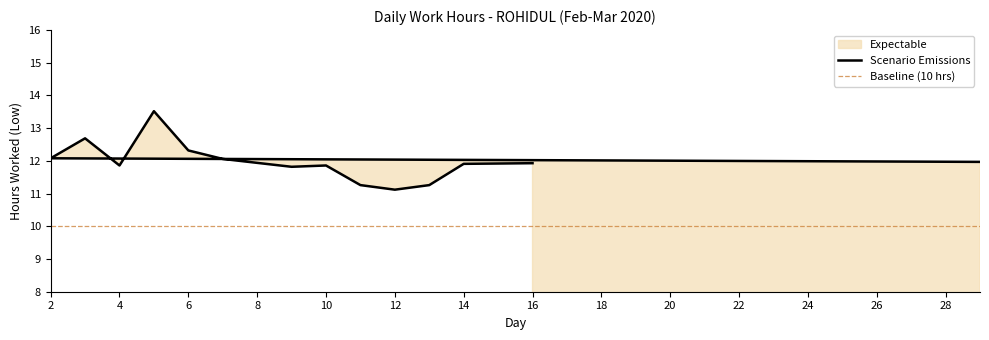

True or false: the data shows 18.9 at 6.

False